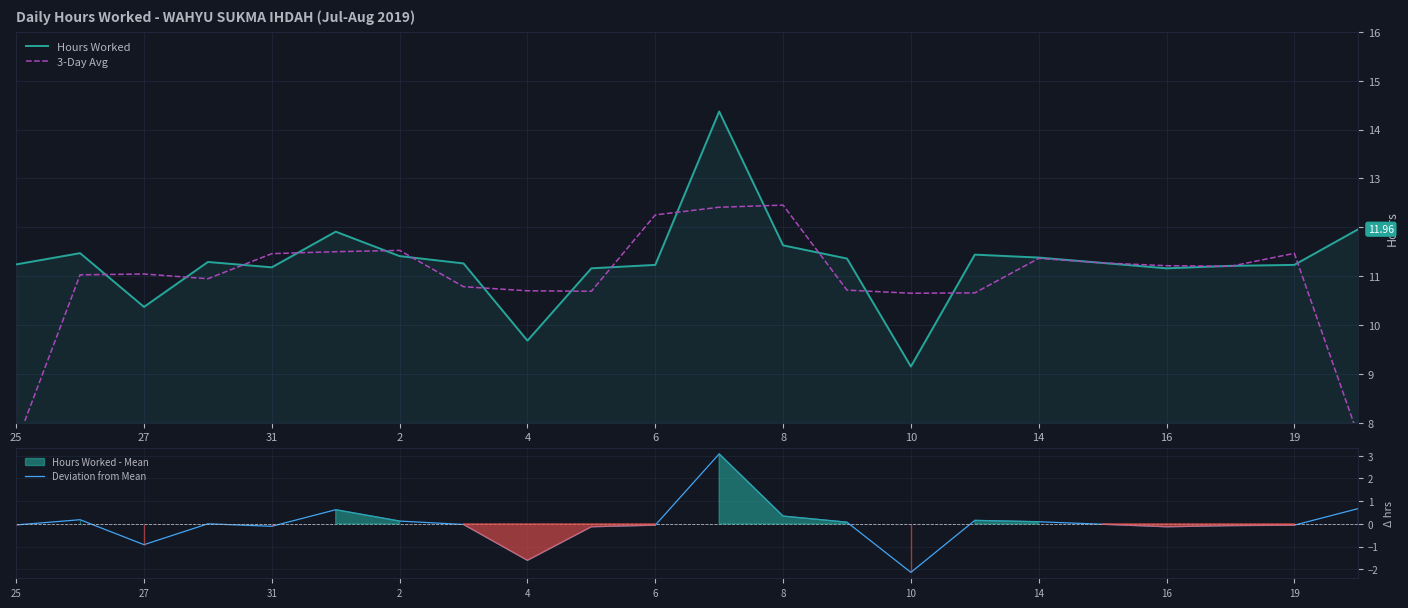

True or false: Deviation from Mean and 3-Day Avg intersect in this chart.

False